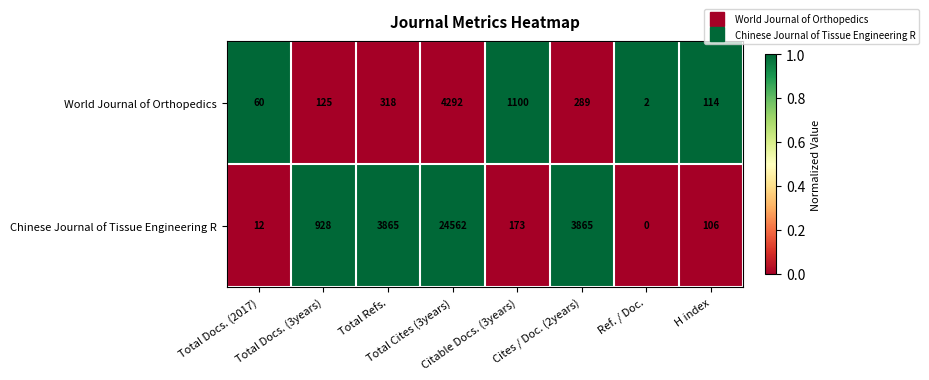

What is the spread (max minus min) of values at Total Cites (3years)?

20270